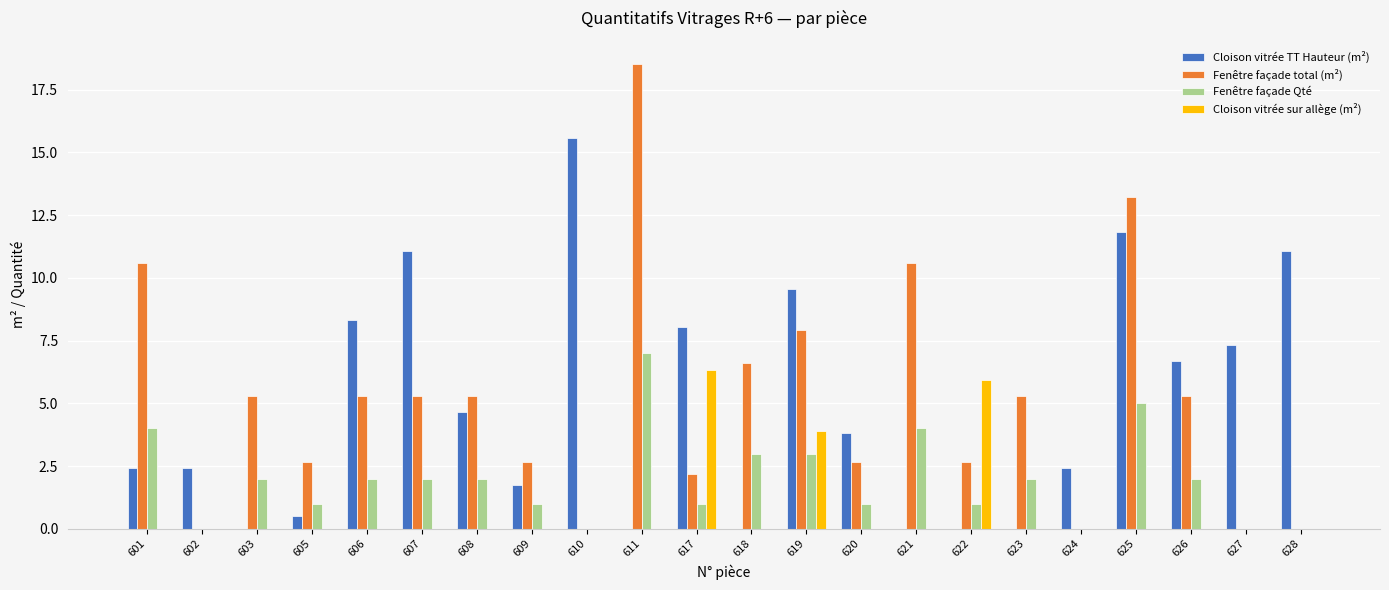

What is the sum of all Fenêtre façade Qté values?

43.0